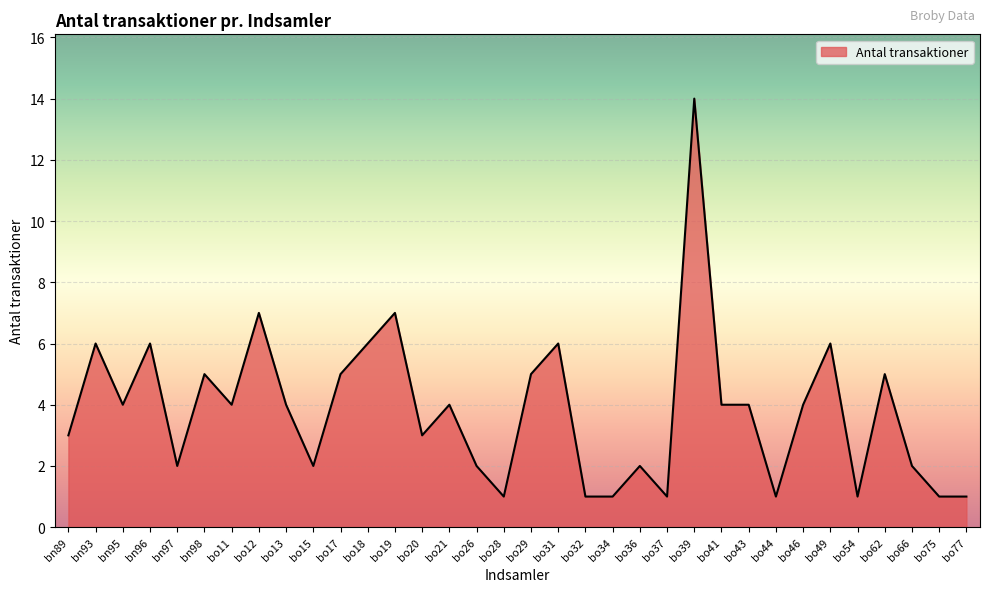

What position from the left is bo36?

22